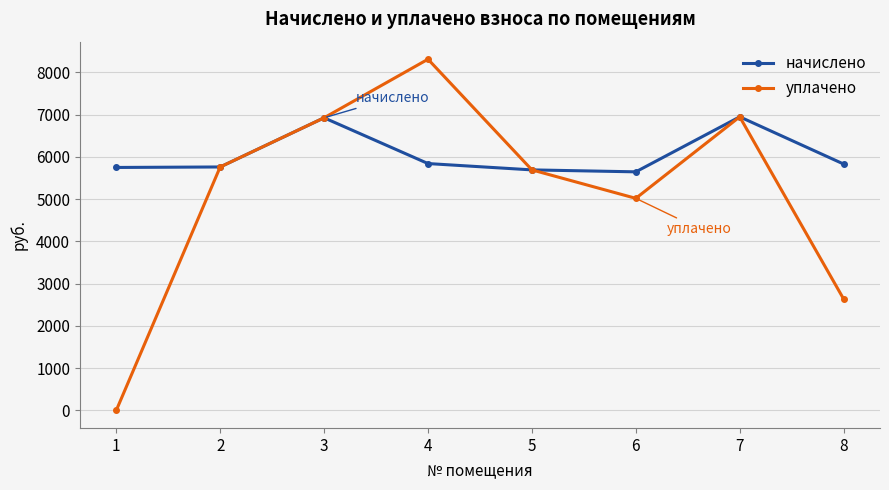

How many interior local peaks does the начислено series have?

2